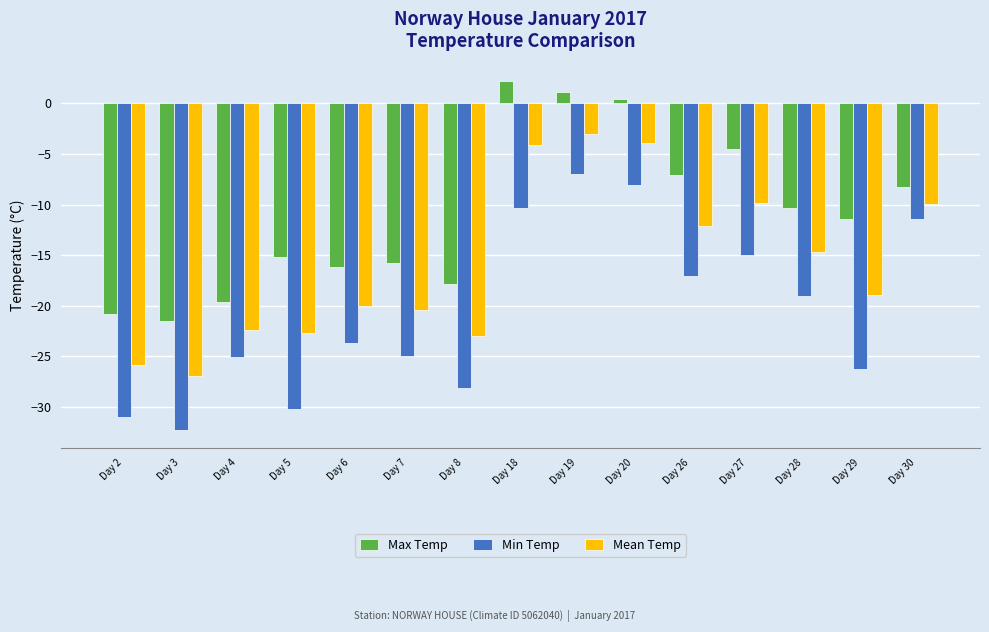

True or false: Min Temp has a value of -10.3 at Day 18.

True